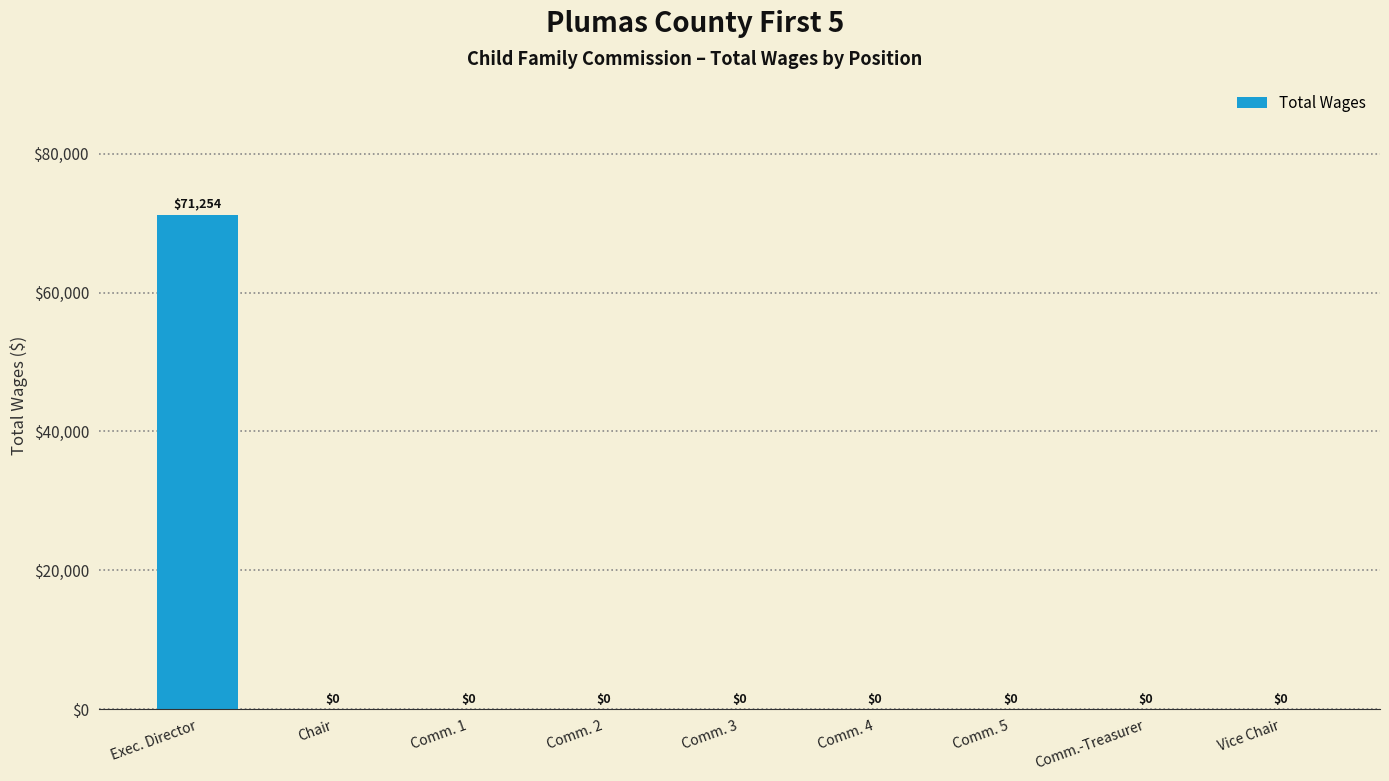

The value at Comm. 5 is 0. True or false?

True